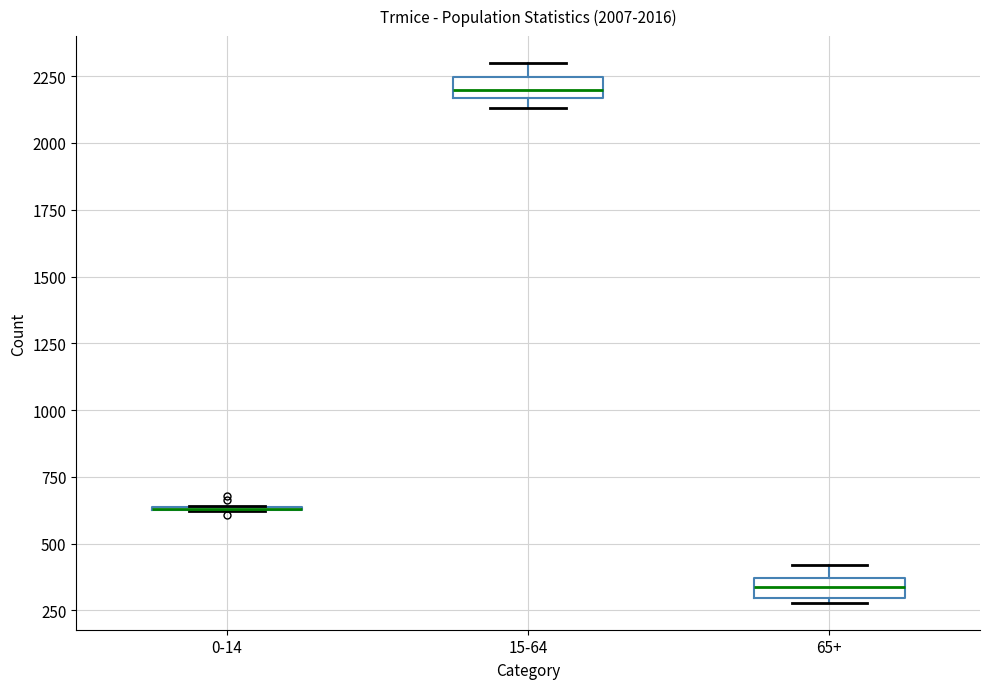

Reading left to right, transcribe this box plot: for each box, give where its median line is, the range the box spans, and where its two whiskers end, as read against the y-axis. The values are not printed on the chart, so give them approximately, as read against the axis.

0-14: box collapsed to a line at 650, whiskers 600 to 650
15-64: median 2200, box 2150 to 2250, whiskers 2150 (just below the box's lower edge) to 2300
65+: median 350 (inside the box), box 300 to 350, whiskers 300 (just below the box's lower edge) to 400